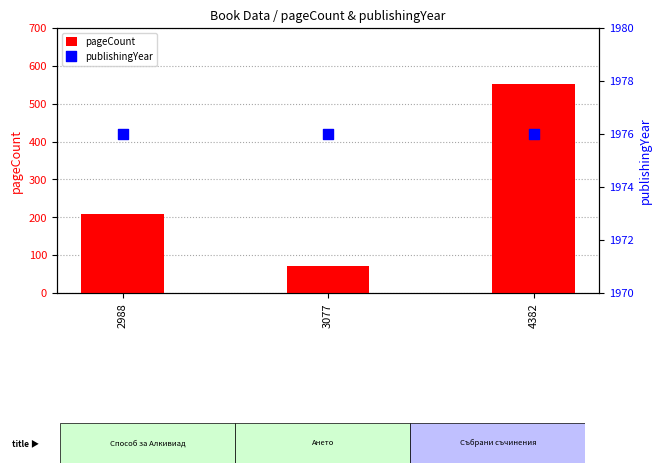

What are all the series names shown in the legend?

pageCount, publishingYear